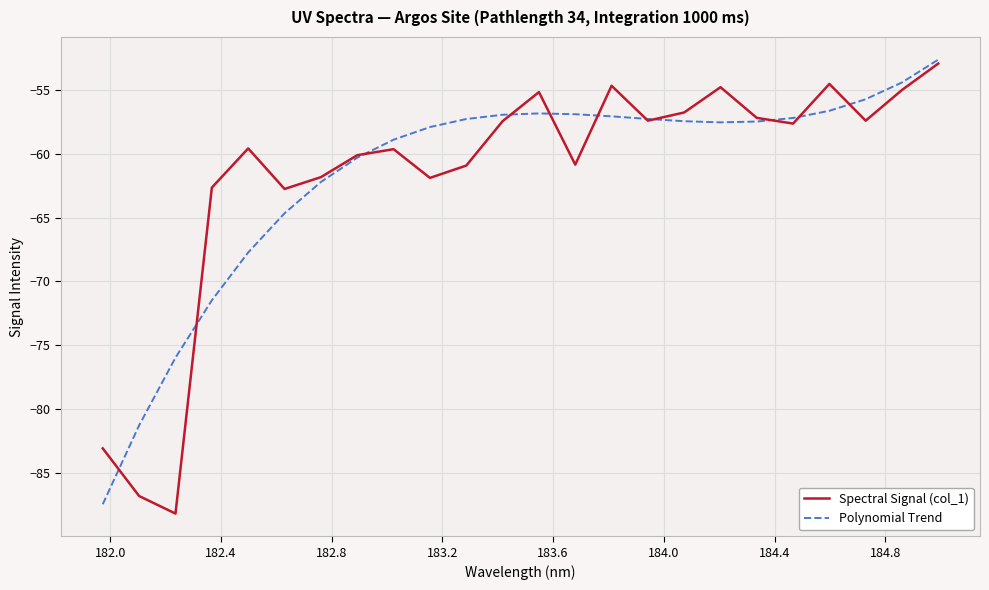

What is the maximum value shown in the chart?

-52.6